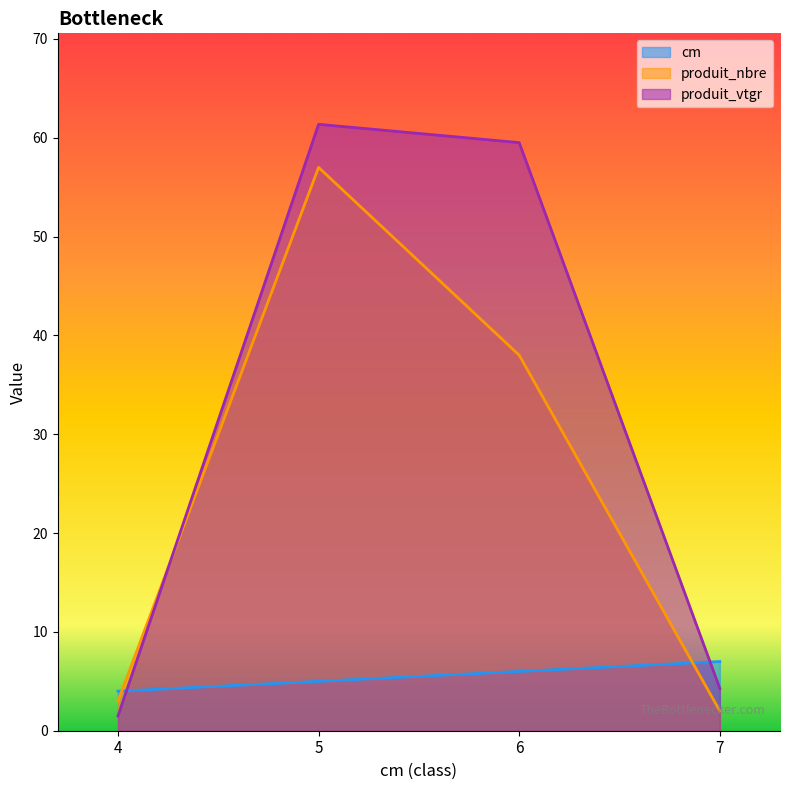

Which category has the lowest value across all series?

4